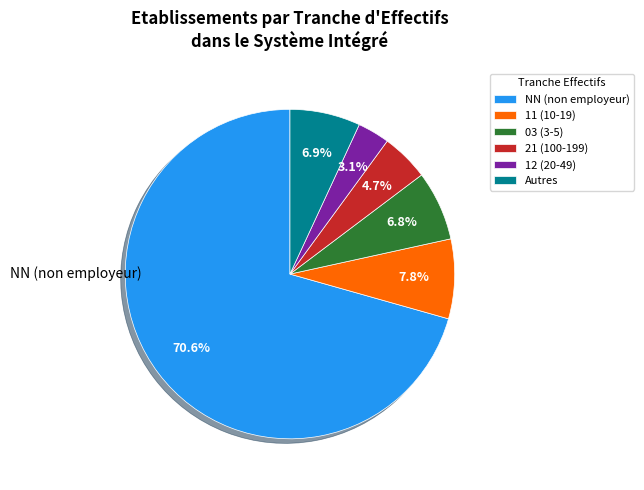

Is NN (non employeur) the majority of the pie?

Yes